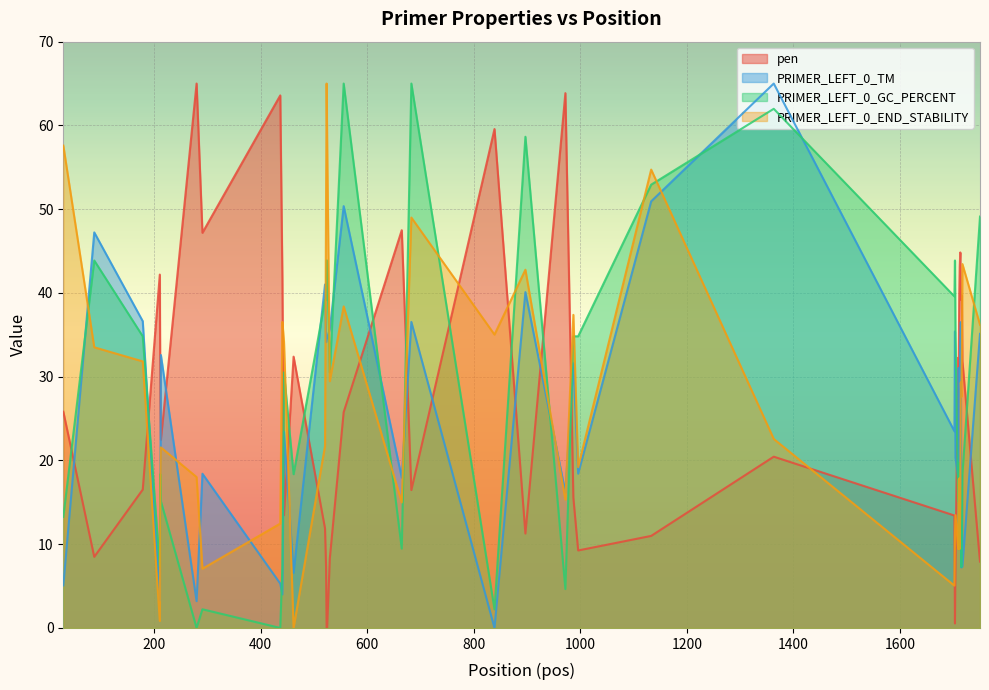

What is the difference between the second highest and minimum values in the PRIMER_LEFT_0_GC_PERCENT series?

65.0